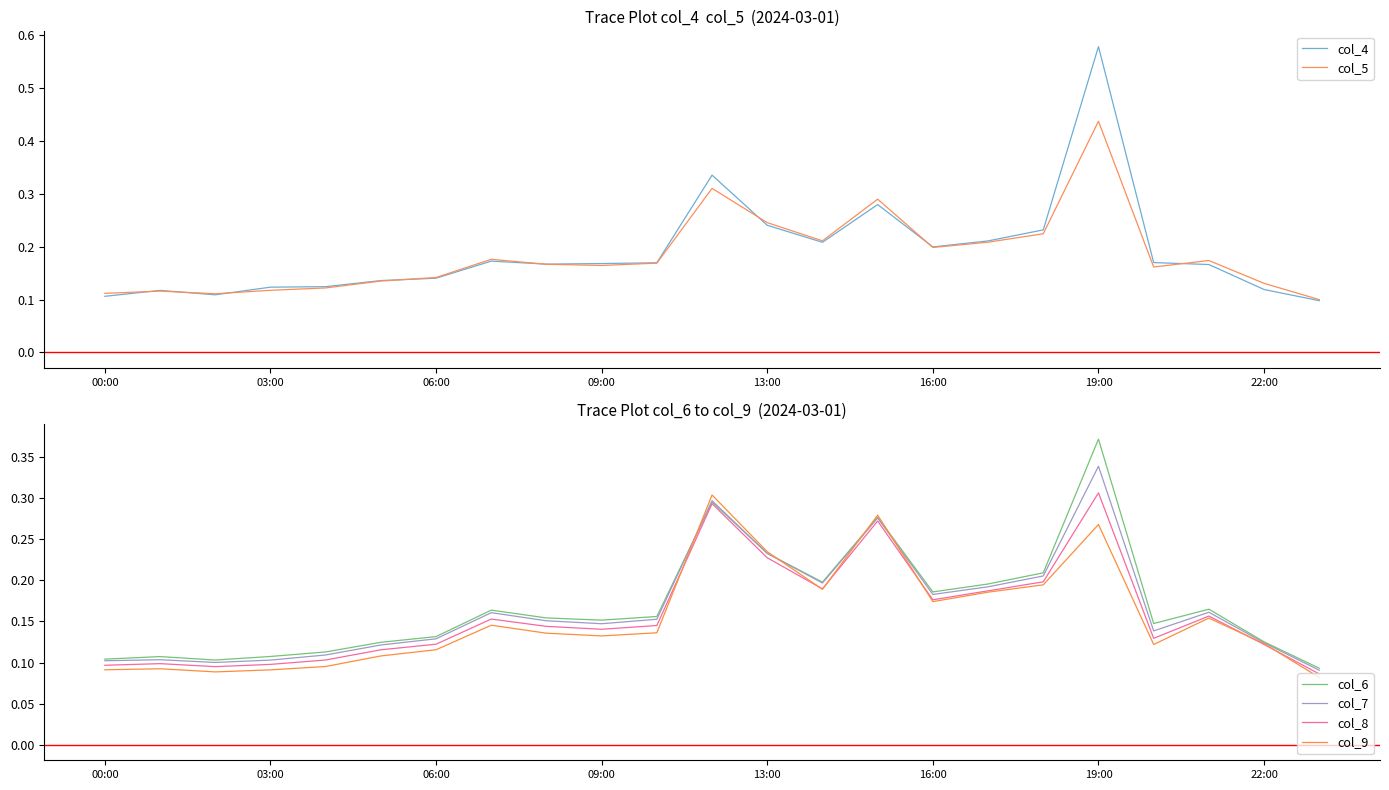

True or false: col_8 has a value of 0.5 at 19:00.

False